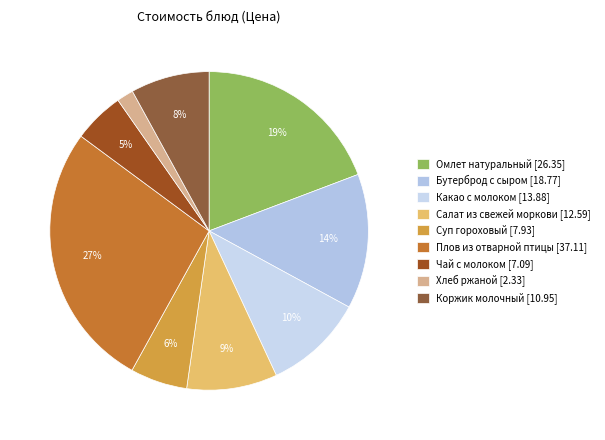

What is the ratio of the value at Суп гороховый to the value at Какао с молоком?

0.6